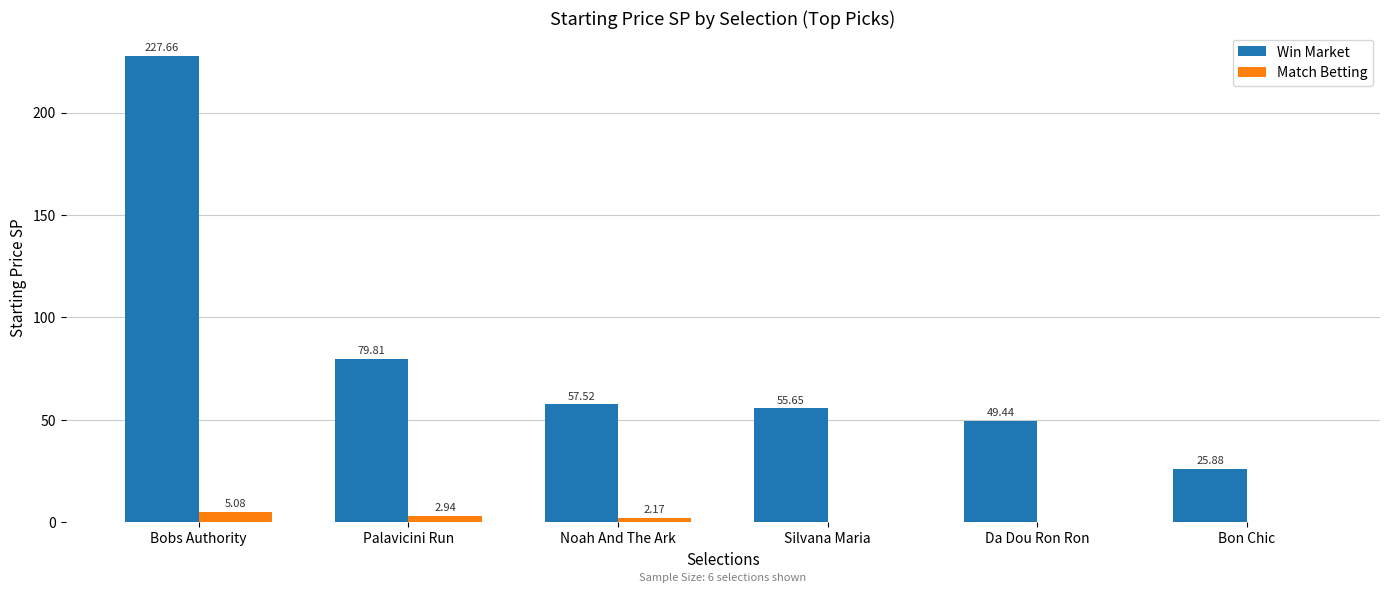

At which label is Win Market closest to 126?

Palavicini Run